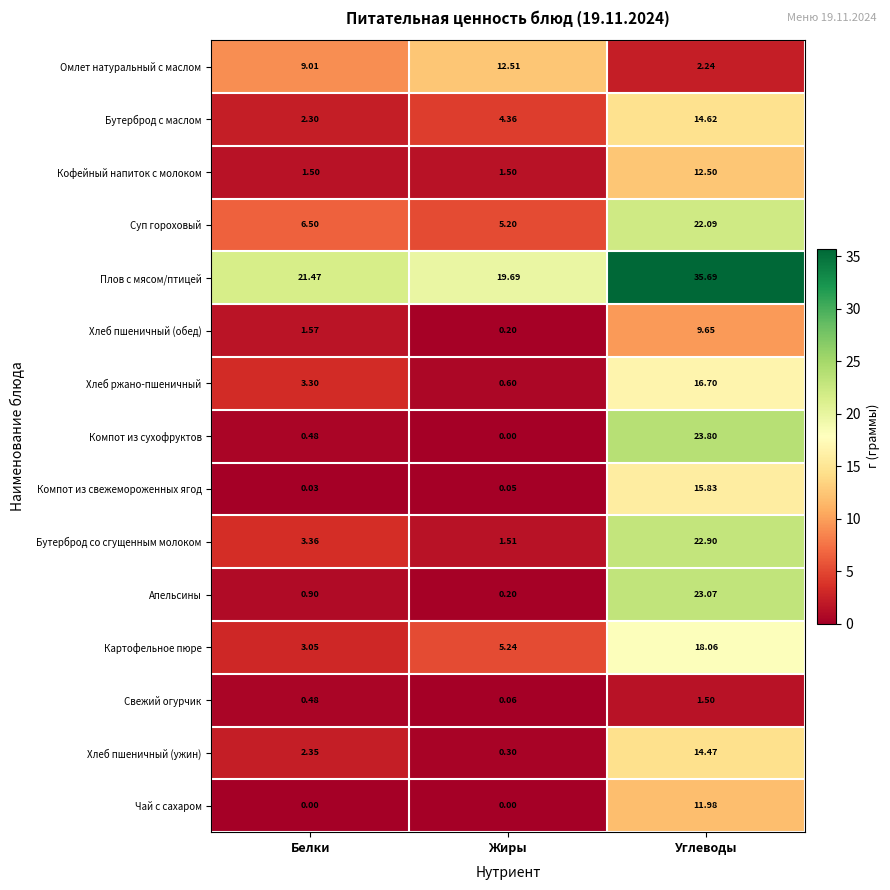

Rank the series by their maximum value, from lowest to highest.

Свежий огурчик, Хлеб пшеничный (обед), Чай с сахаром, Кофейный напиток с молоком, Омлет натуральный с маслом, Хлеб пшеничный (ужин), Бутерброд с маслом, Компот из свежемороженных ягод, Хлеб ржано-пшеничный, Картофельное пюре, Суп гороховый, Бутерброд со сгущенным молоком, Апельсины, Компот из сухофруктов, Плов с мясом/птицей